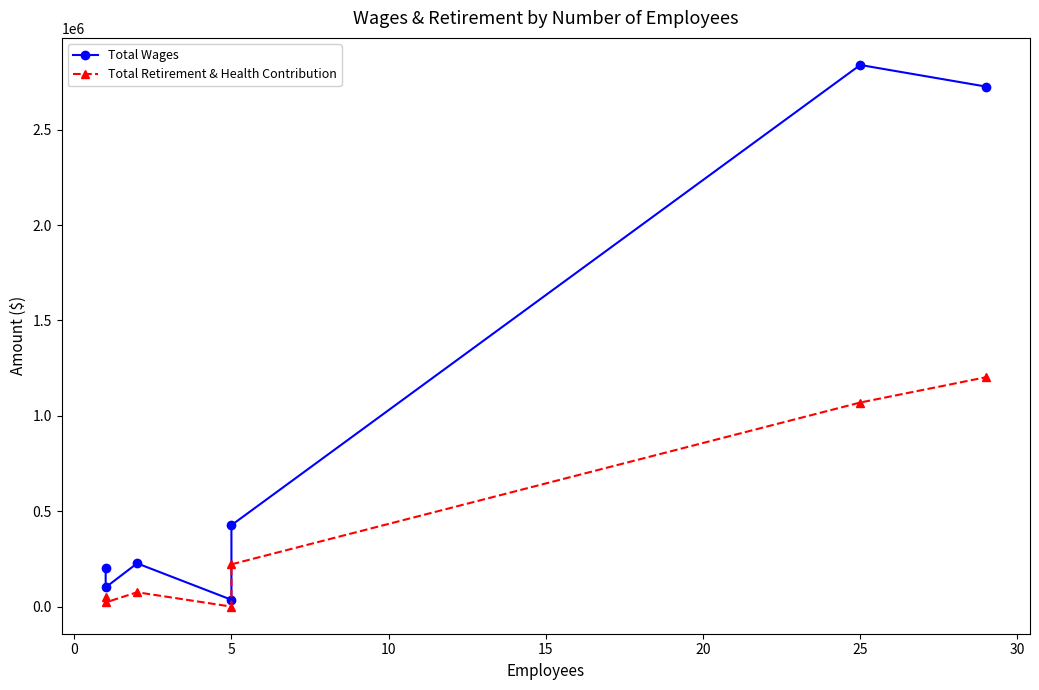

What is the greatest value displayed?

2838752